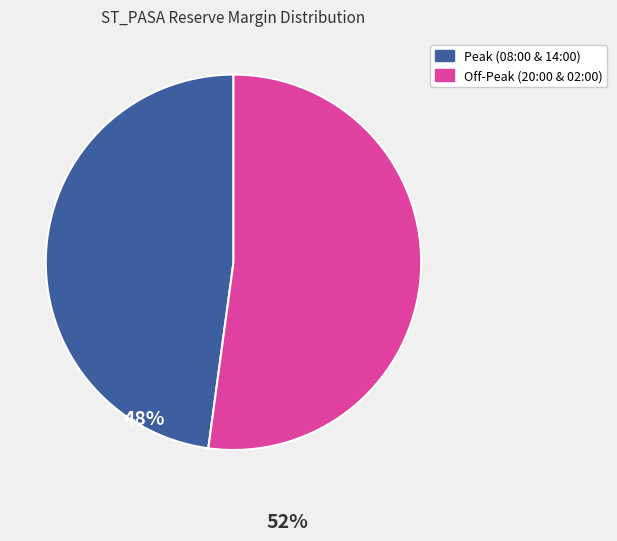

Combined, do Peak (08:00 & 14:00) and Off-Peak (20:00 & 02:00) account for over 50%?

Yes